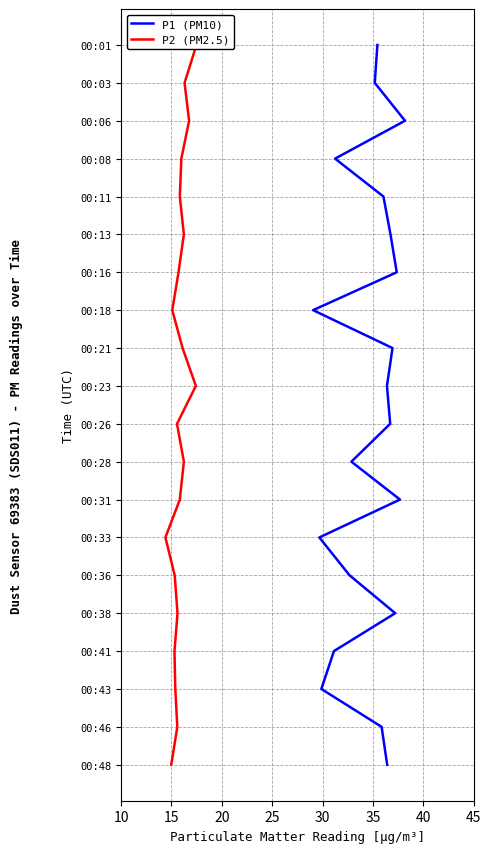

How many lines are shown in the chart?

2